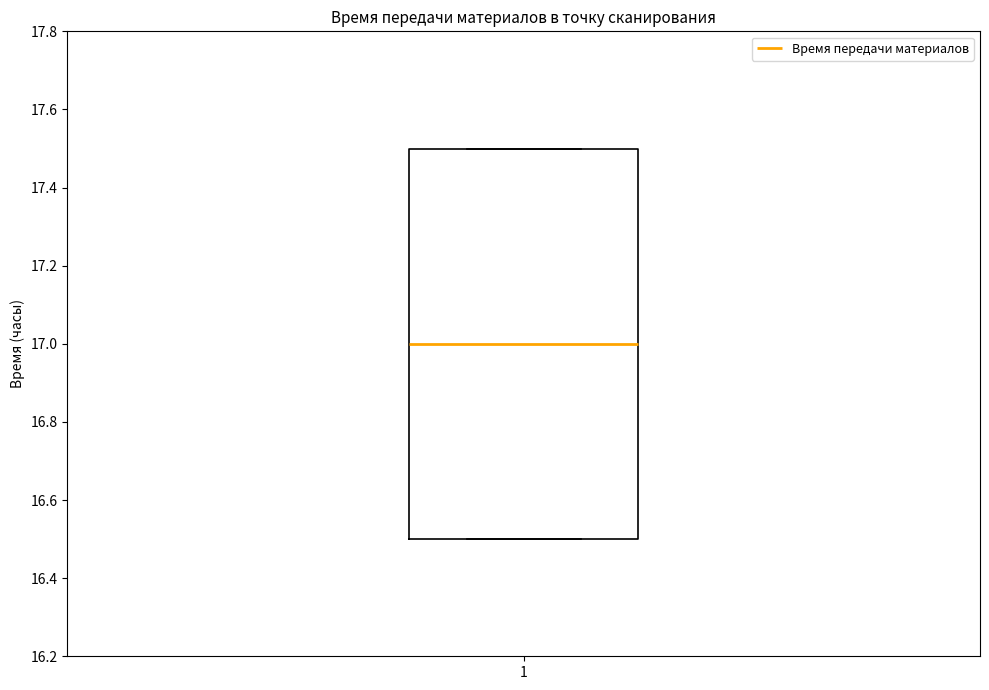

Transcribe this box plot: give where the median line is, the range the box spans, and where the two whiskers end, as read against the y-axis. The values are not printed on the chart, so give them approximately, as read against the axis.

median 17.0, box 16.5 to 17.5, whiskers 16.5 to 17.5